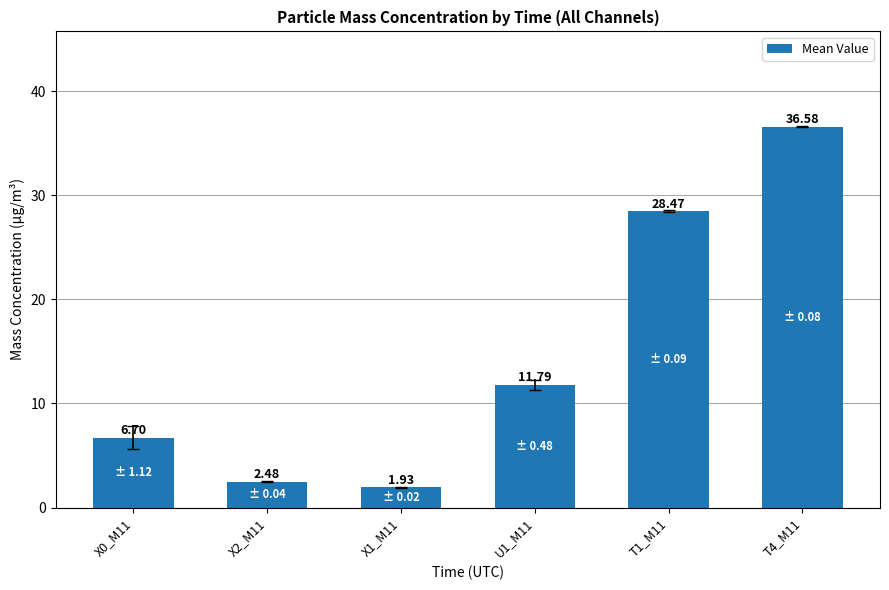

What is the label of the 1st bar from the right?

T4_M11